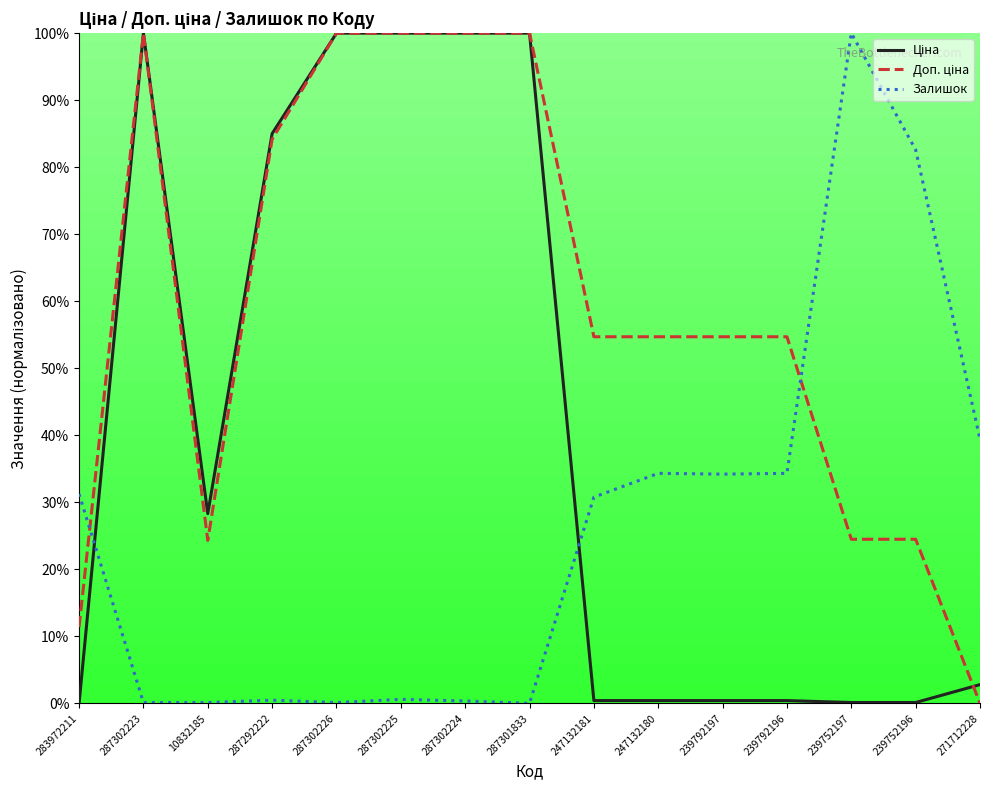

The value of Залишок at 287301833 is 61.2. True or false?

False